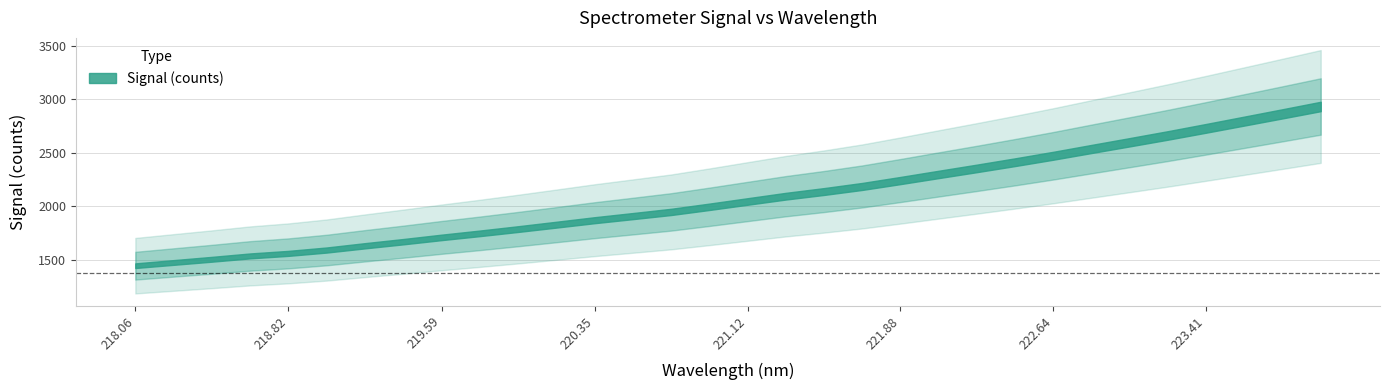

List the labels in order of value, largest first.

223.9802, 223.7895, 223.5987, 223.408, 223.2172, 223.0264, 222.8355, 222.6447, 222.4538, 222.263, 222.0721, 221.8812, 221.6902, 221.4993, 221.3083, 221.1174, 220.9264, 220.7354, 220.5444, 220.3533, 220.1623, 219.9712, 219.7801, 219.589, 219.3979, 219.2067, 219.0156, 218.8244, 218.6332, 218.442, 218.2508, 218.0596